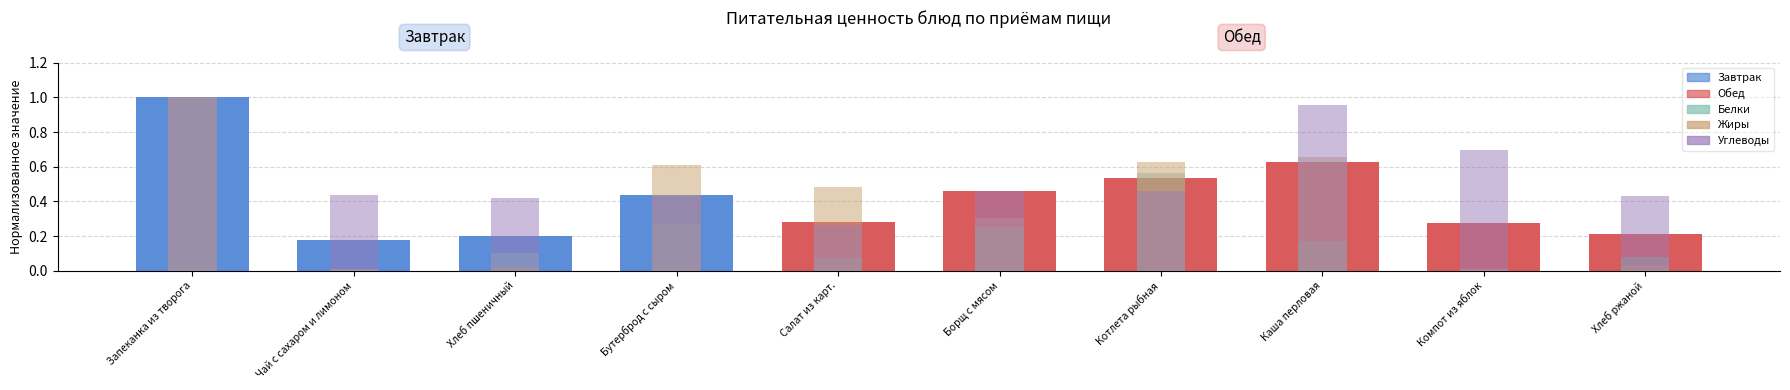

Are the bars horizontal?

No